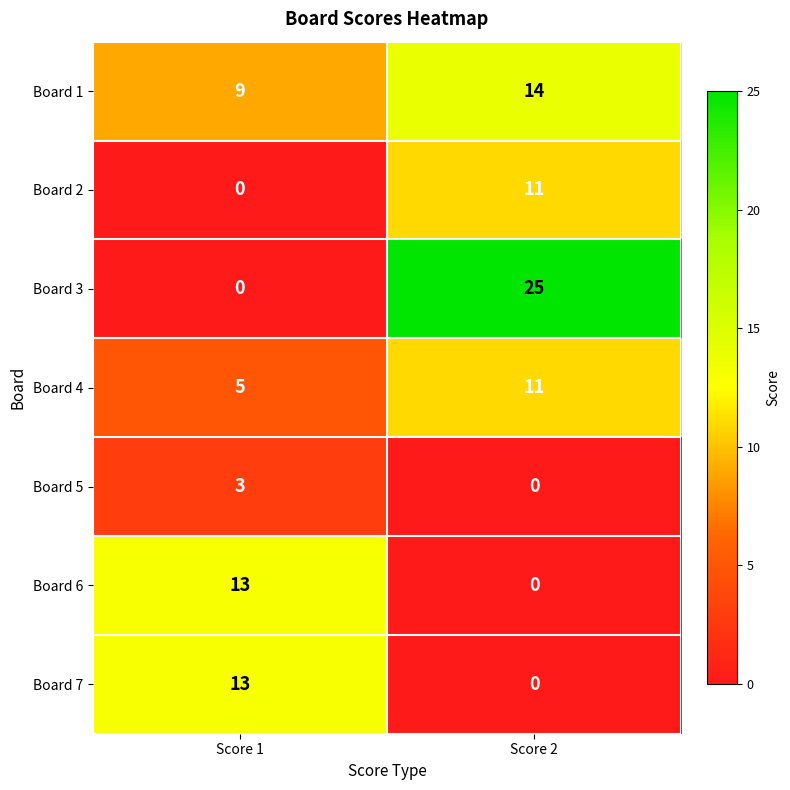

List the labels in order of Board 3 value, smallest first.

Score 1, Score 2